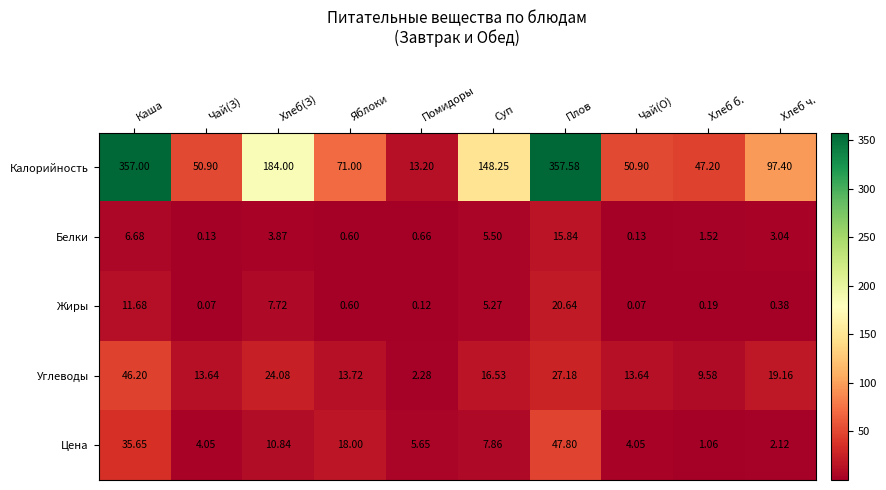

Where is Белки nearest to the value 7?

Каша